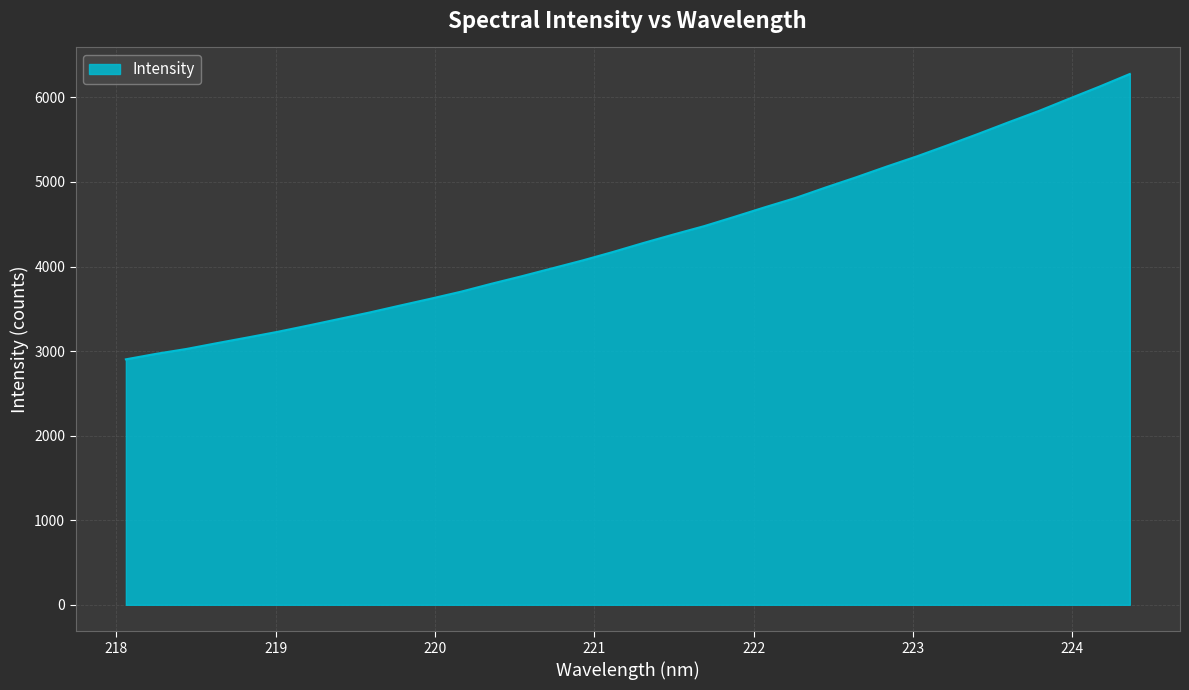

What is the minimum value shown in the chart?

2902.5